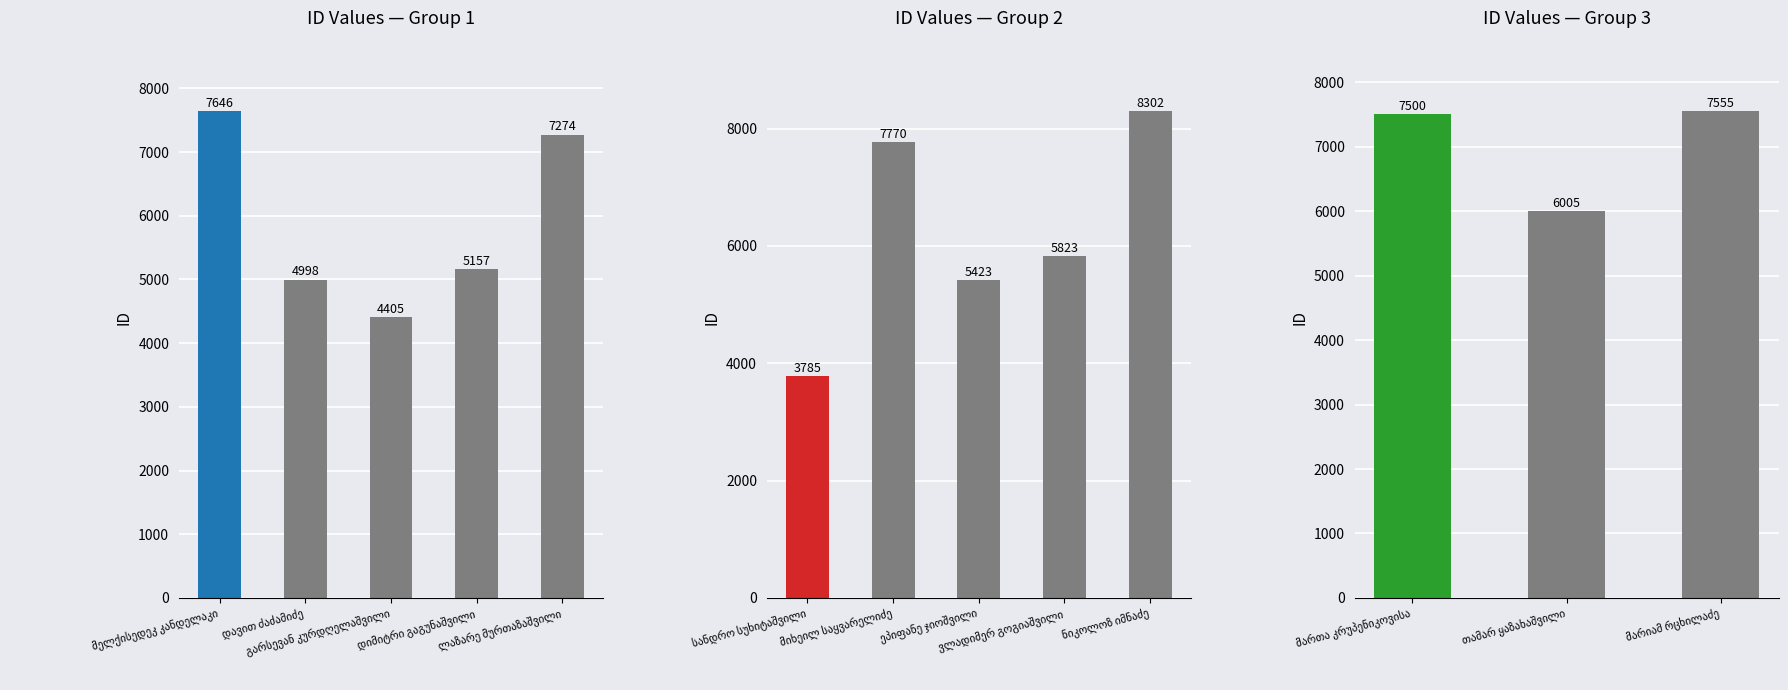

How many data points are less than 6005?

6